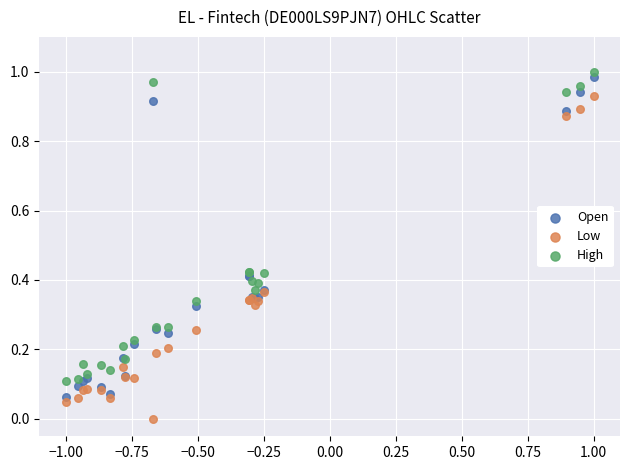

Which series reaches the minimum Y coordinate?

Low